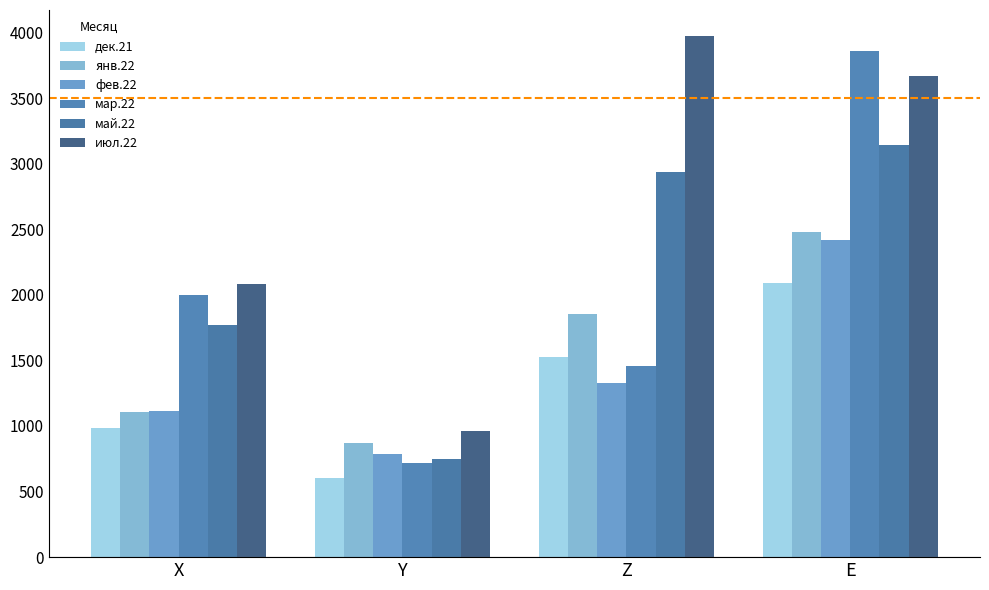

Reading left to right, transcribe all the data shown in this chart.

дек.21: 986.1	604.2	1528.3	2088.2
янв.22: 1107.7	868.4	1851.1	2476.2
фев.22: 1111.1	783.8	1328.8	2419.8
мар.22: 2000.0	714.3	1455.7	3857.1
май.22: 1769.2	750.0	2934.8	3142.9
июл.22: 2083.3	963.0	3972.2	3666.7